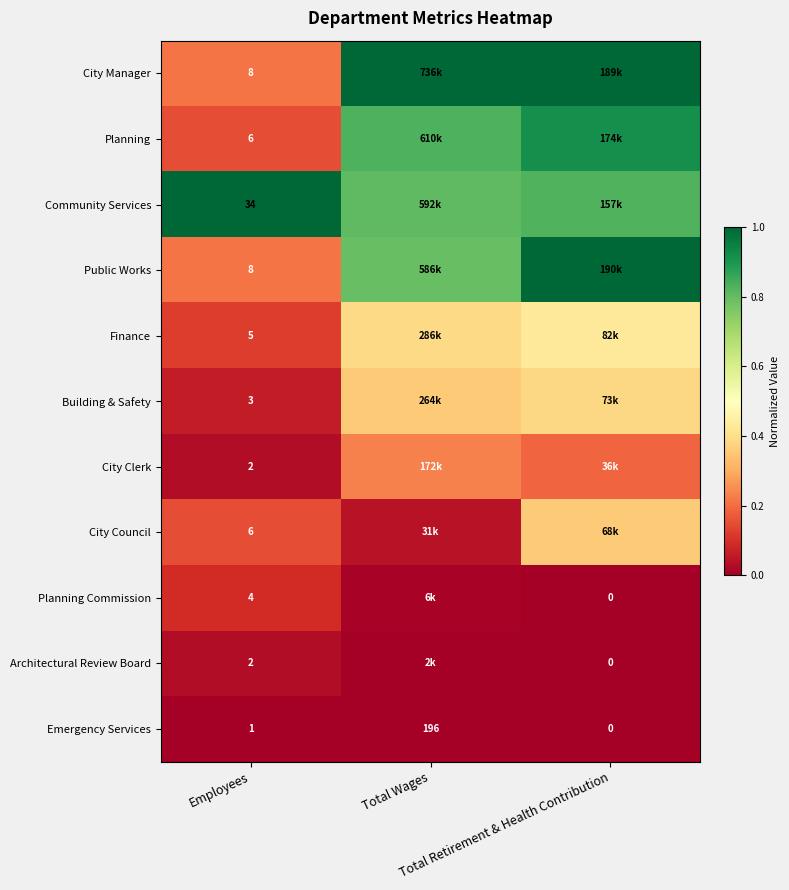

Rank the series by their maximum value, from highest to lowest.

City Manager, Community Services, Public Works, Planning, Finance, Building & Safety, City Council, City Clerk, Planning Commission, Architectural Review Board, Emergency Services